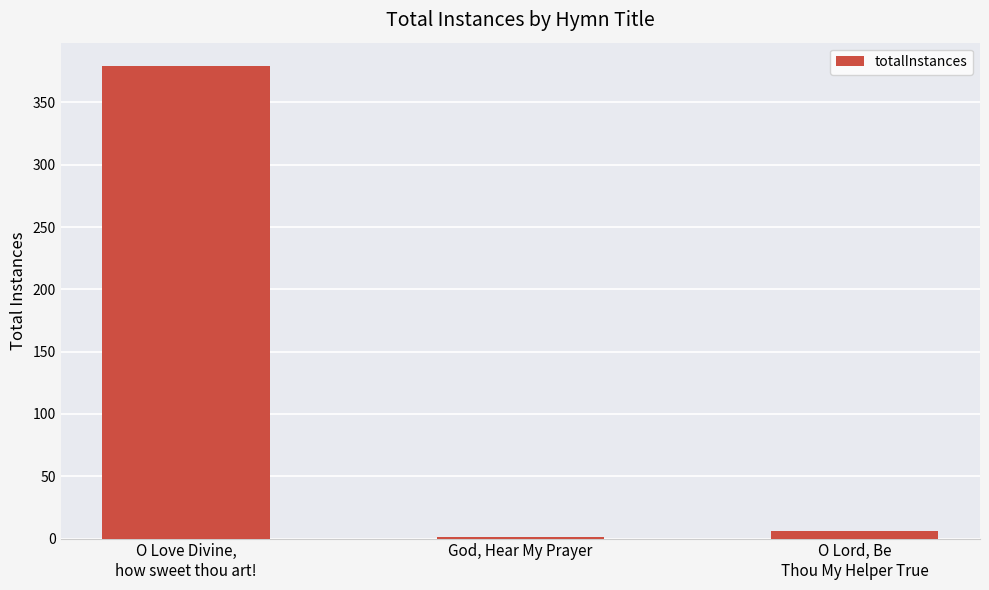

True or false: the data shows 379 at O Love Divine,
how sweet thou art!.

True